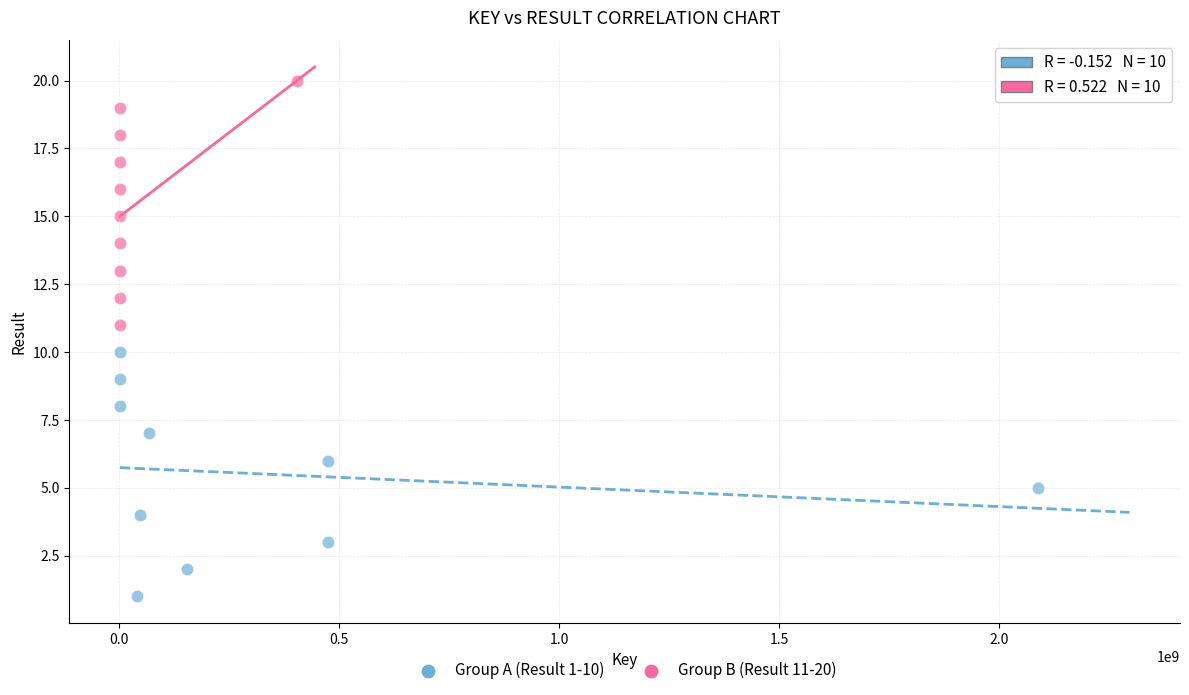

Which series contains the highest Y value?

Group B (Result 11-20)